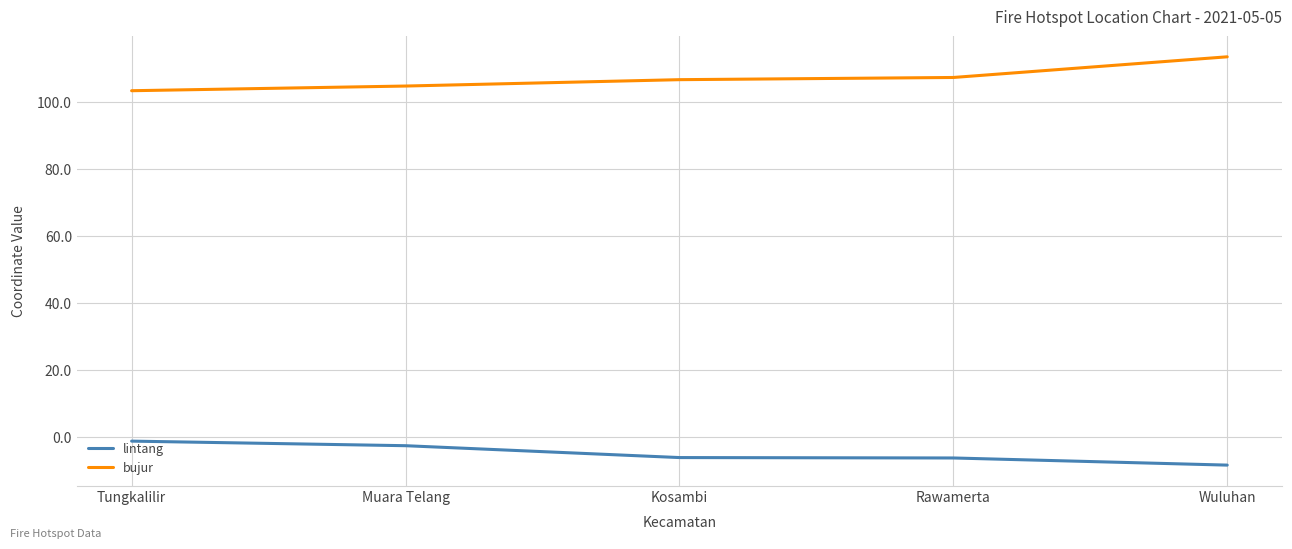

What is the difference between the second highest and minimum values in the lintang series?

5.8